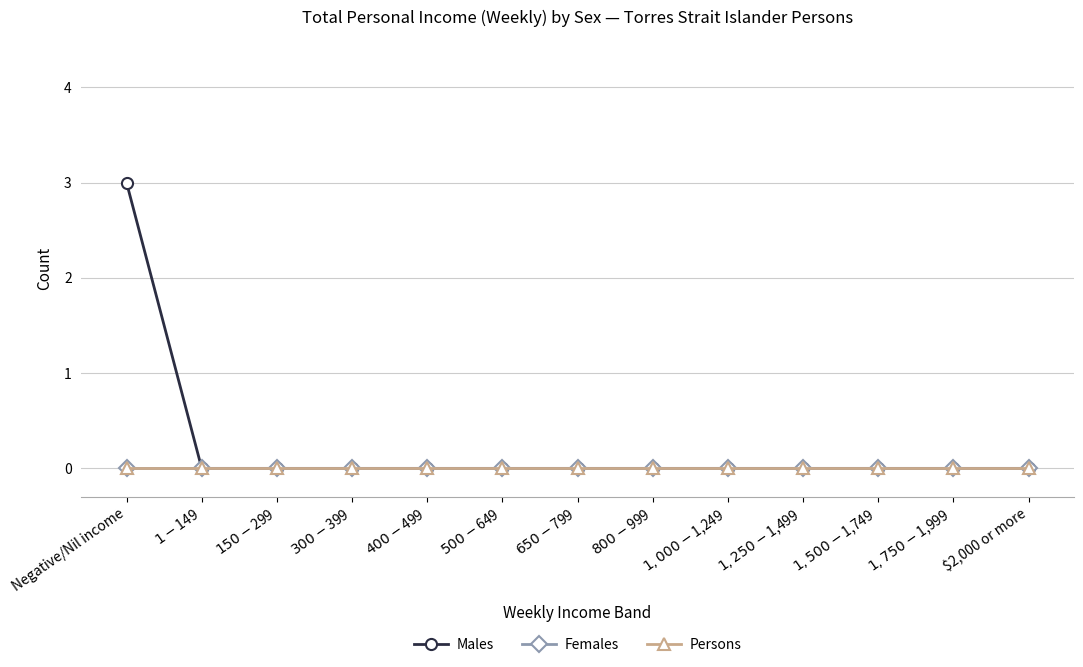

What is the maximum value shown in the chart?

3